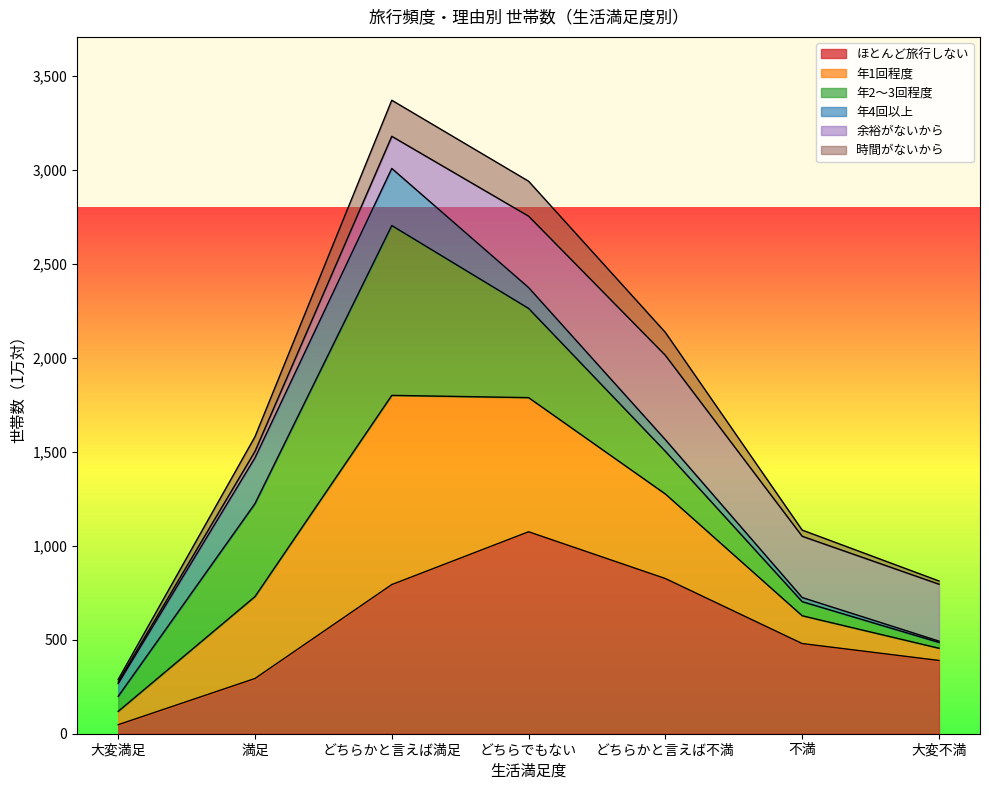

The ほとんど旅行しない series shows 473 at どちらでもない. True or false?

False